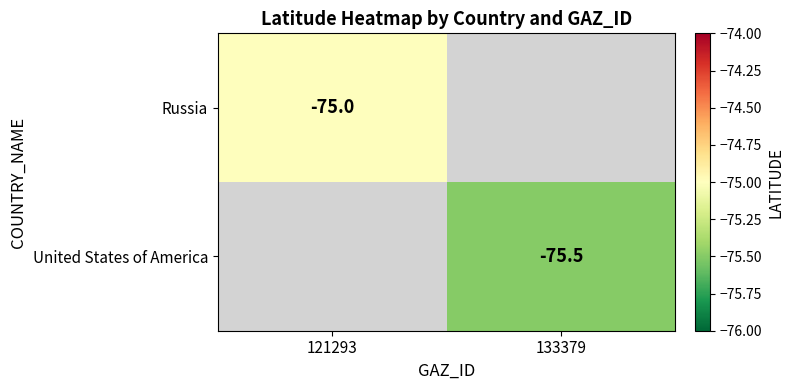

The value of United States of America at 133379 is -132.9. True or false?

False